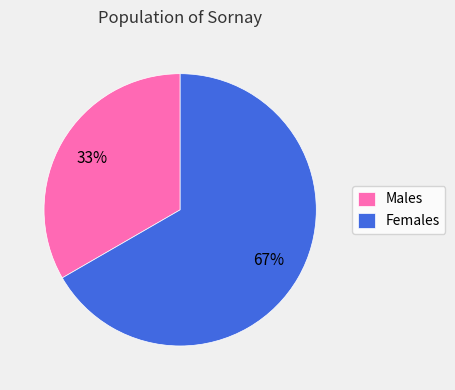

To the nearest percent, what portion does Males represent?

33%